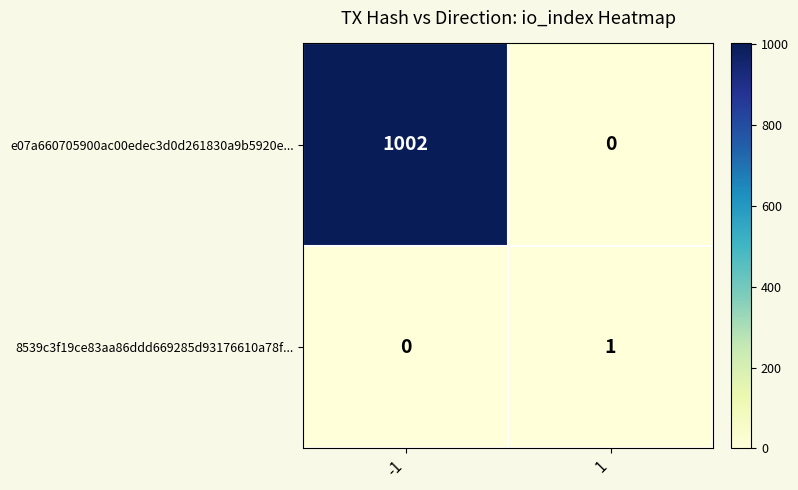

What is the maximum value for e07a660705900ac00edec3d0d261830a9b5920e...?

1002